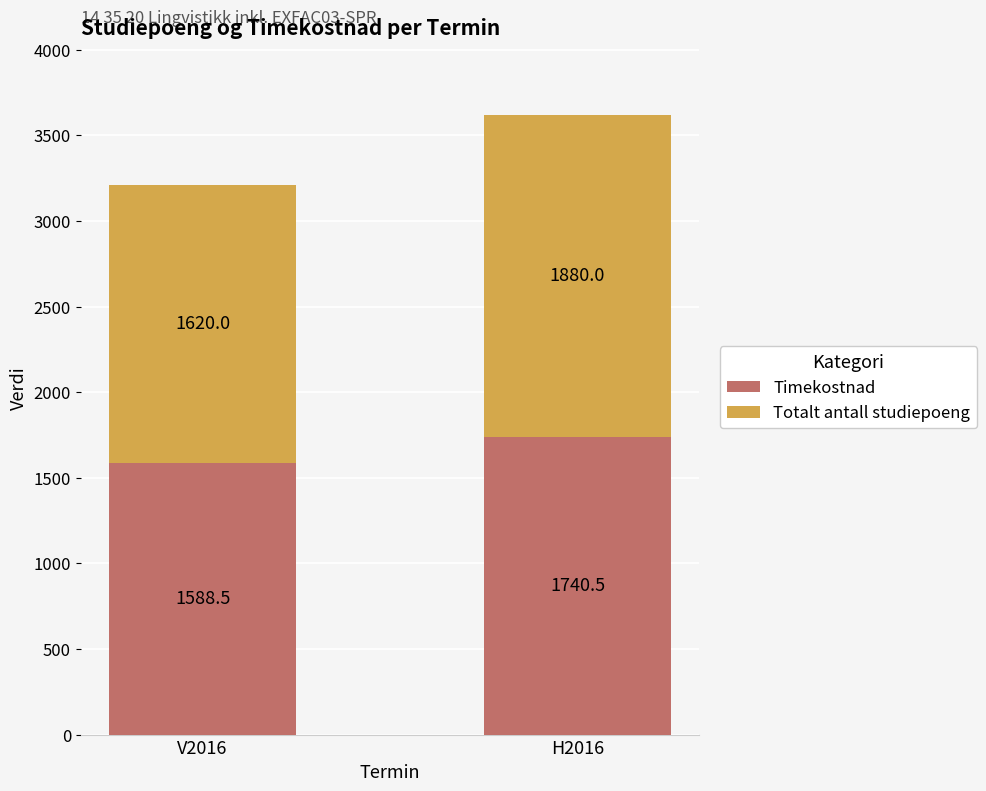

What value does the Timekostnad series have at H2016?

1740.5